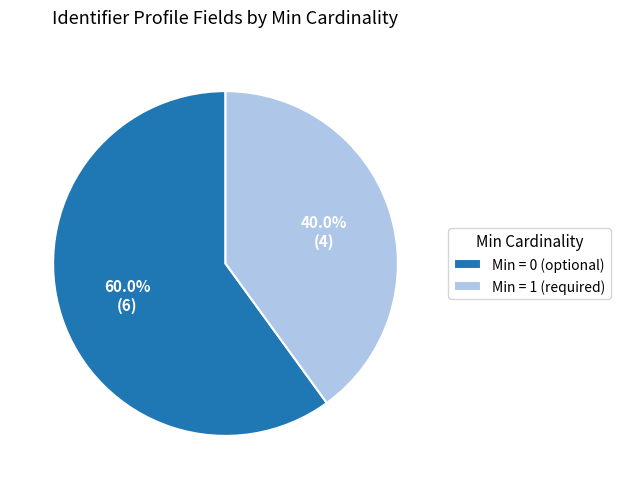

Which category has the smallest portion of the pie?

Min = 1 (required)